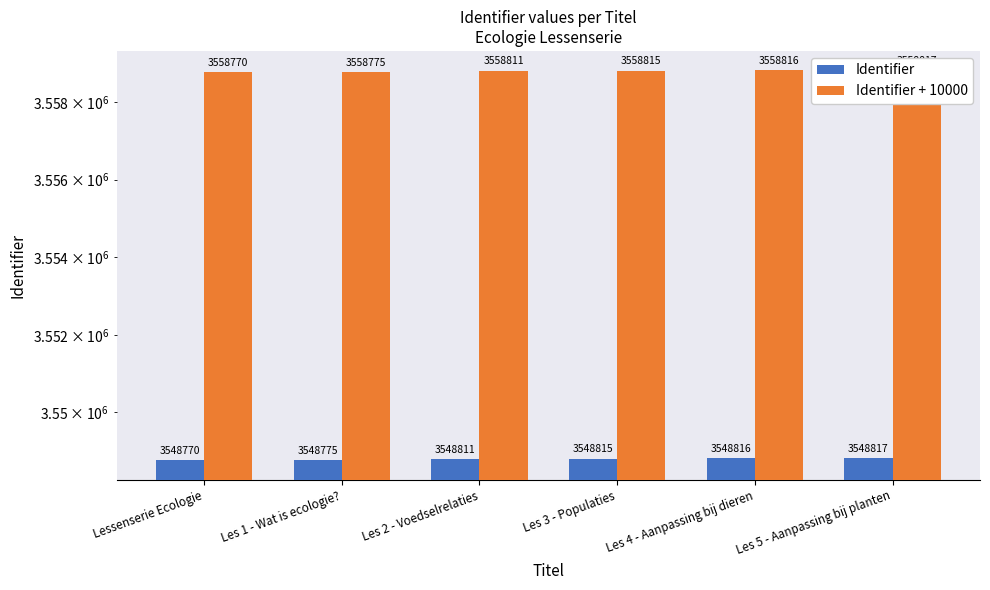

True or false: Identifier has a value of 2336524 at Les 5 - Aanpassing bij planten.

False